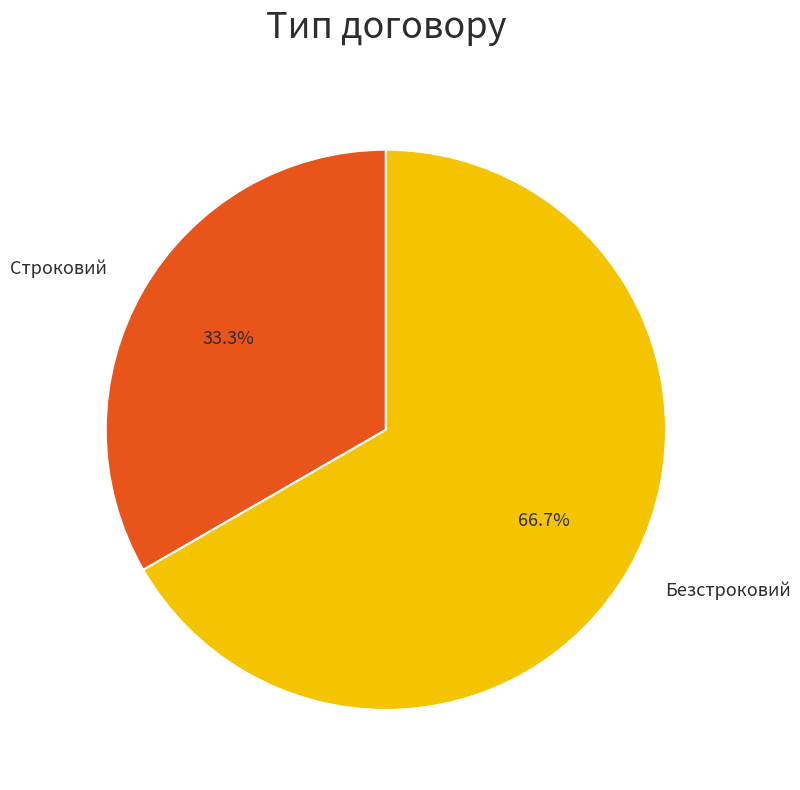

Which category has the smallest portion of the pie?

Строковий